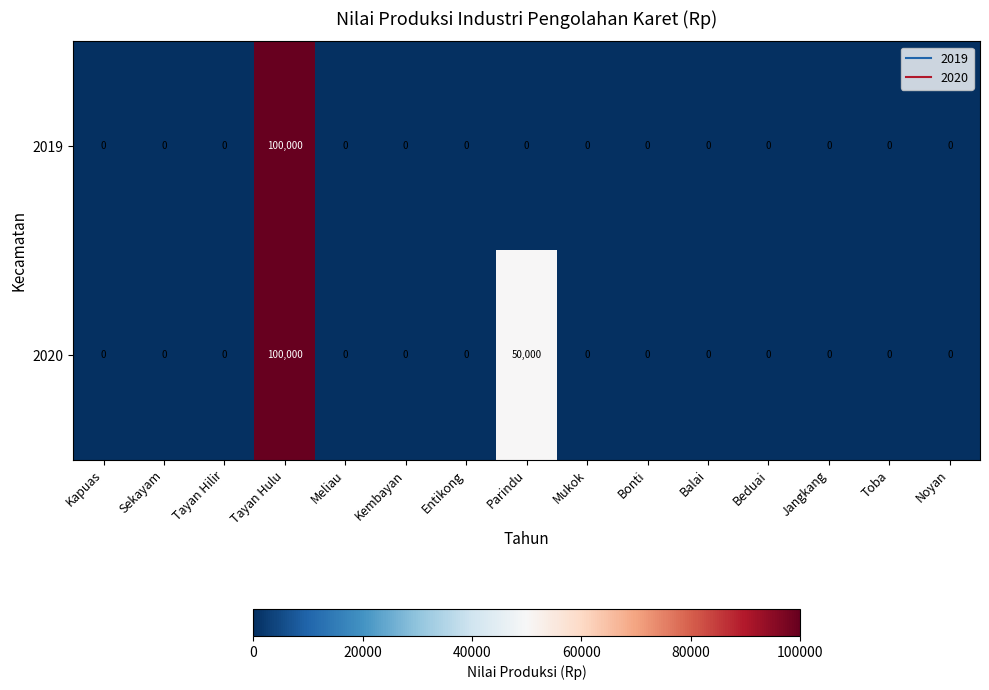

List the series in order of their overall mean, lowest first.

2019, 2020